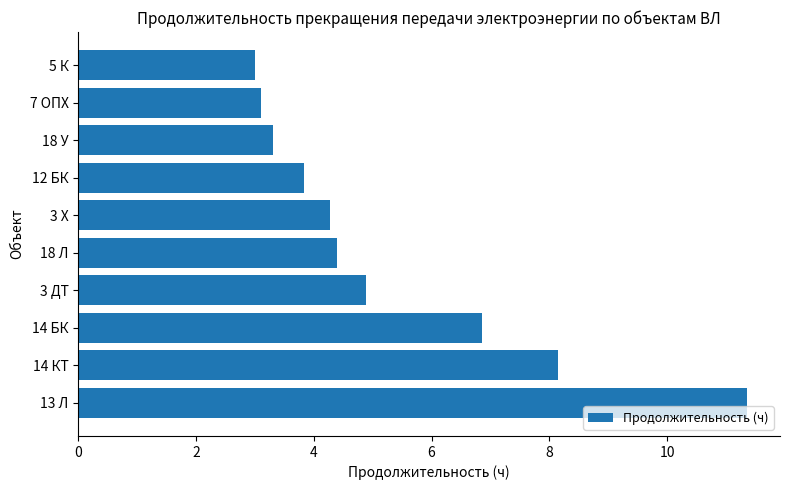

What is the sum of all values?

53.1